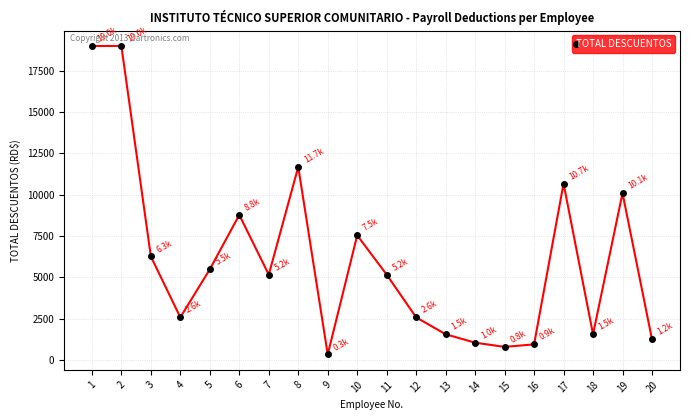

Is it true that the value at 8 is 19378.7?

False